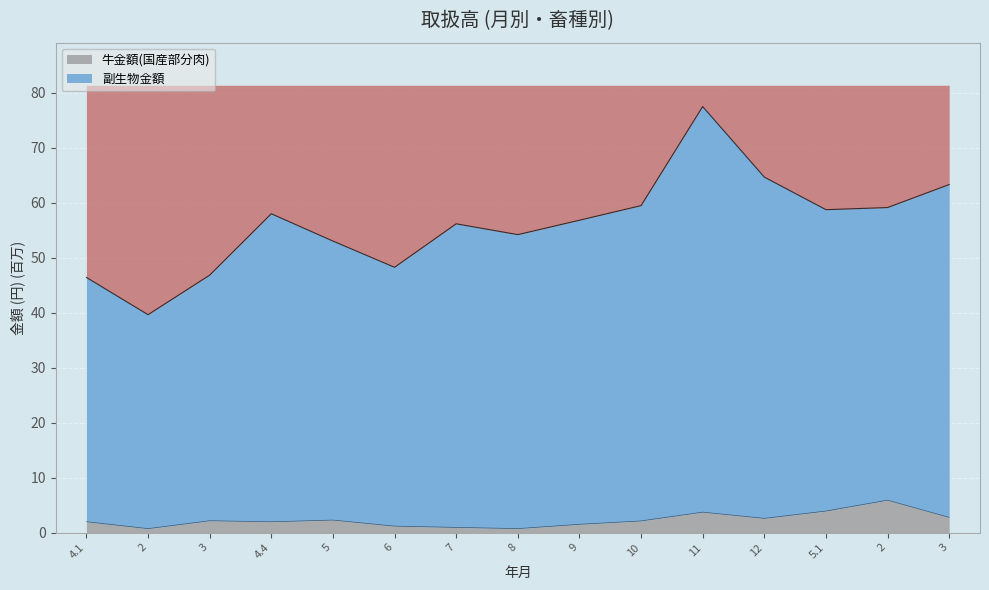

List the series in order of their peak value, lowest first.

牛金額(国産部分肉), 副生物金額